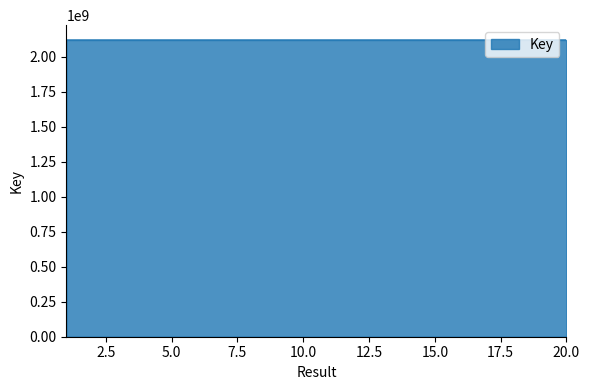

What is the greatest value displayed?

2117893183